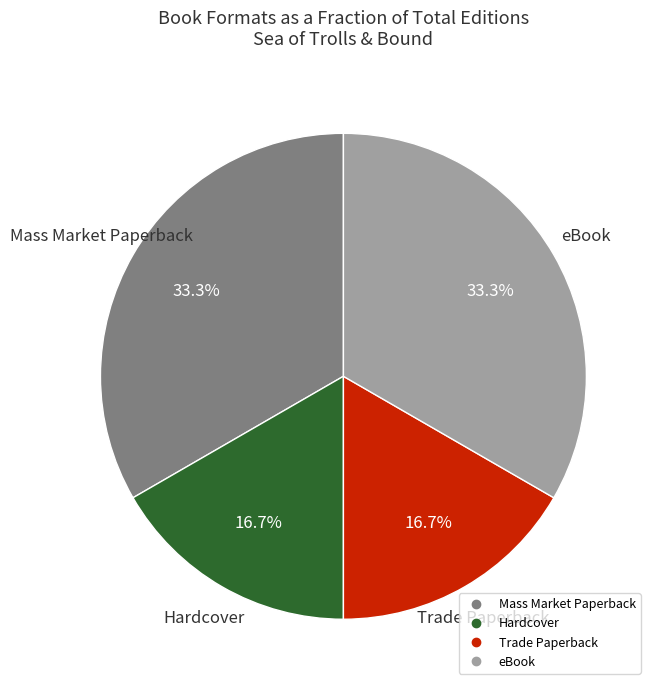

Is Mass Market Paperback the majority of the pie?

No